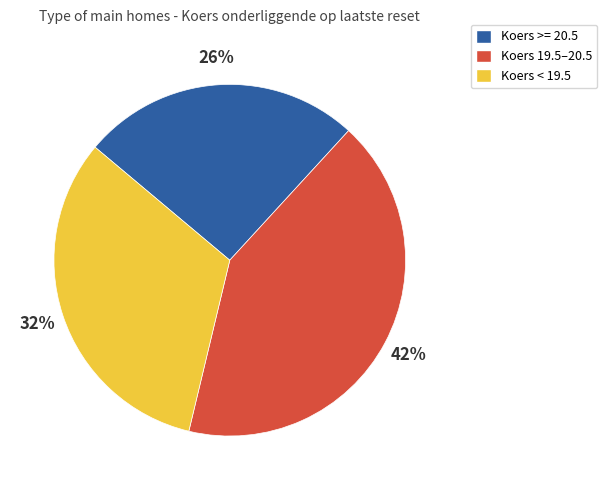

Which category has the smallest portion of the pie?

Koers >= 20.5